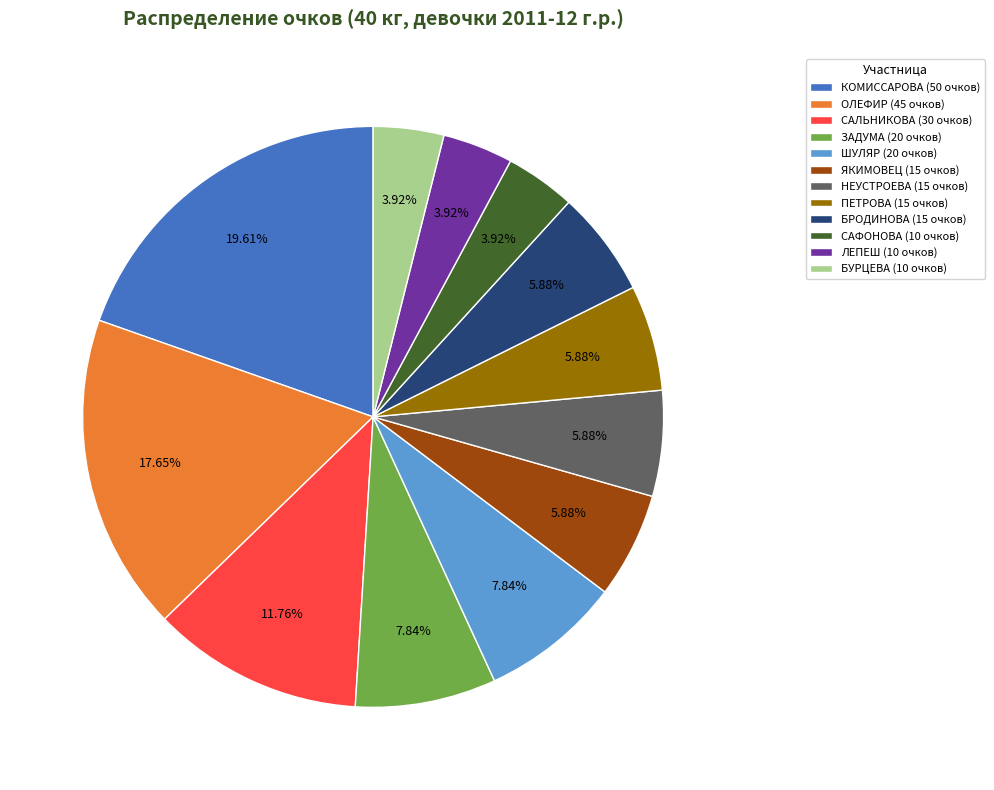

To the nearest percent, what is the average slice percentage?

8%